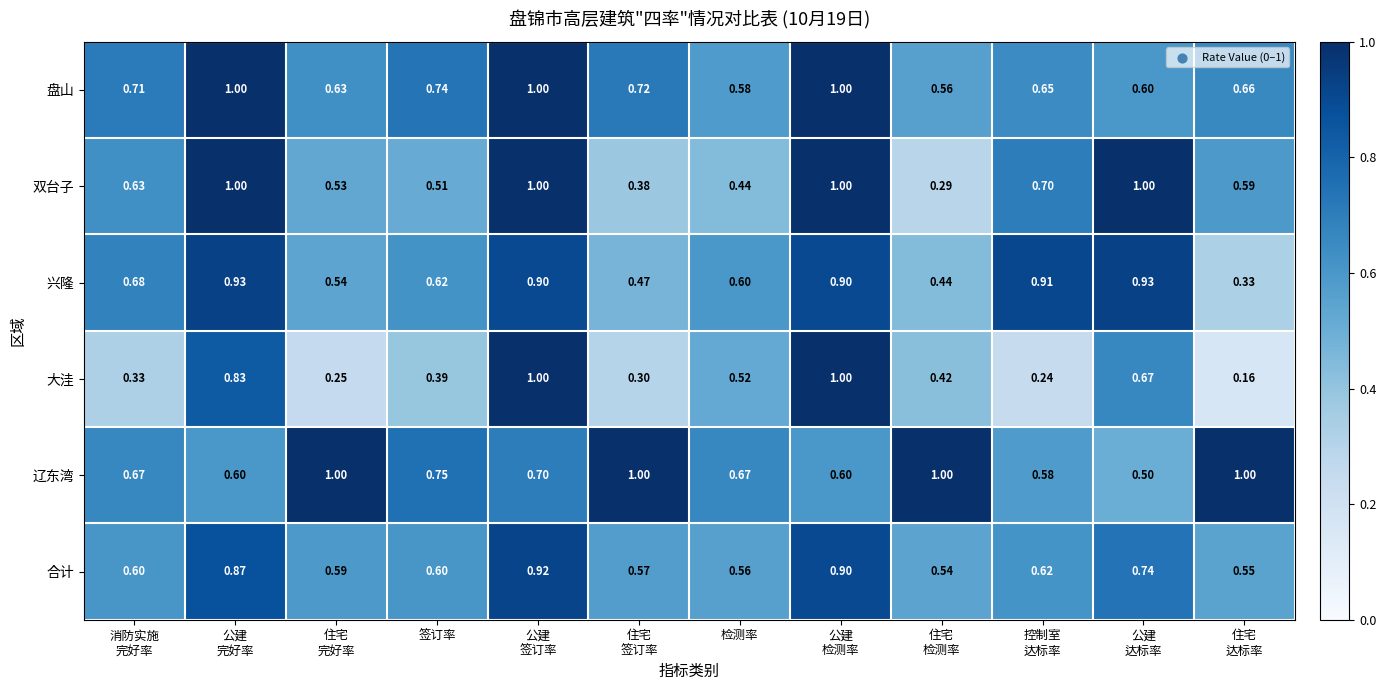

Which series has the largest range (max minus min)?

大洼